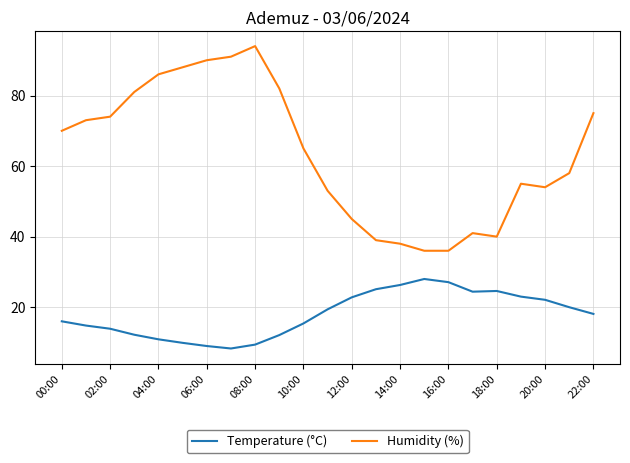

Rank the series by their maximum value, from lowest to highest.

Temperature (°C), Humidity (%)